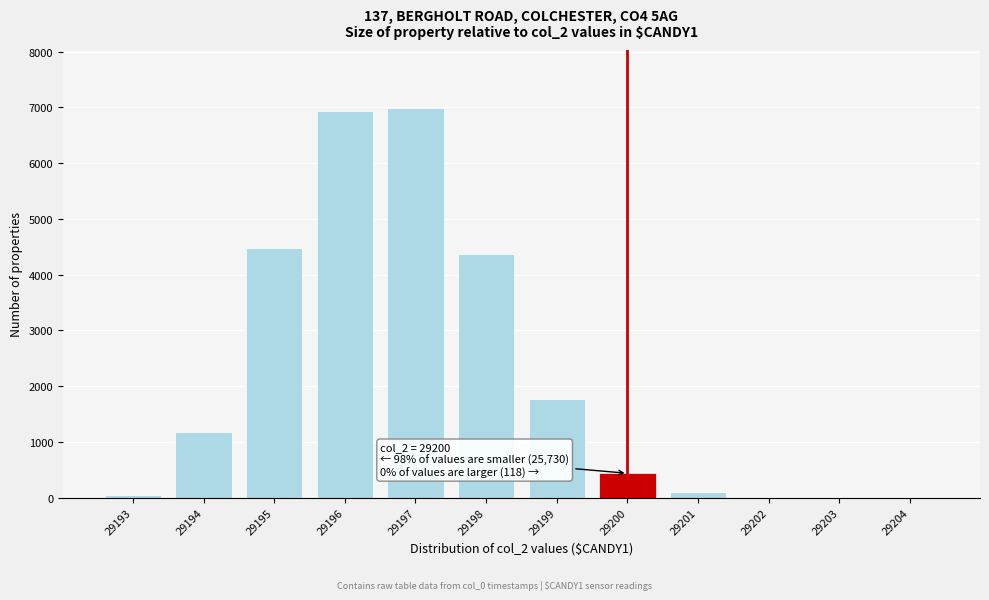

What is the greatest value displayed?

6980